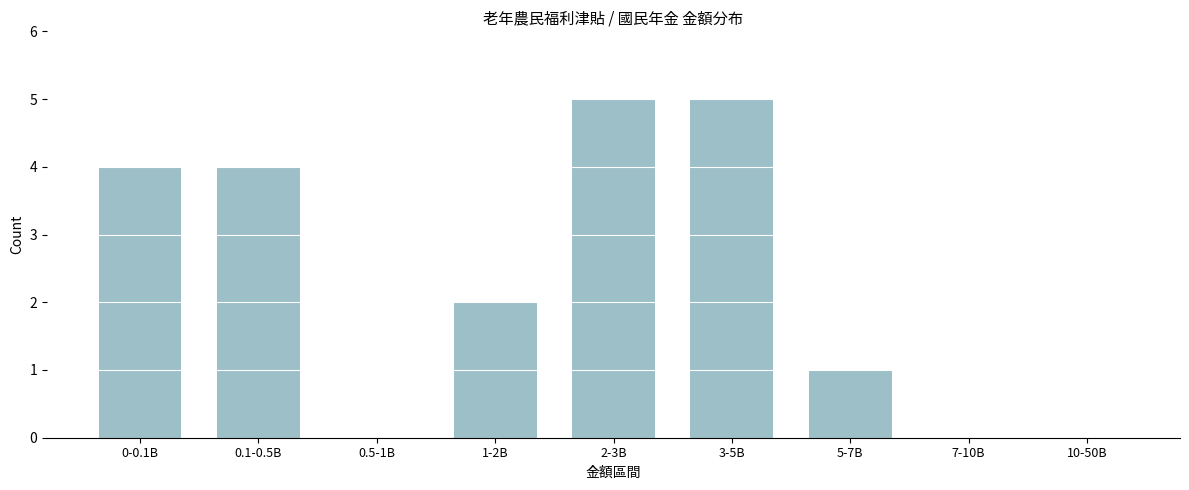

Reading left to right, transcribe all the data shown in this chart.

0-0.1B=4	0.1-0.5B=4	0.5-1B=0	1-2B=2	2-3B=5	3-5B=5	5-7B=1	7-10B=0	10-50B=0